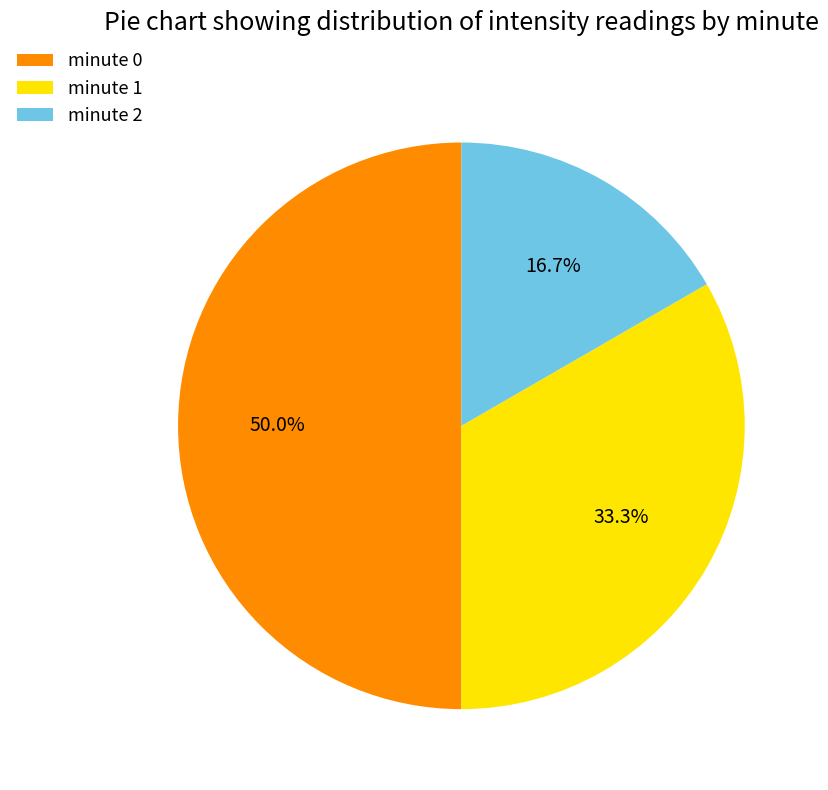

How many segments does this pie chart have?

3